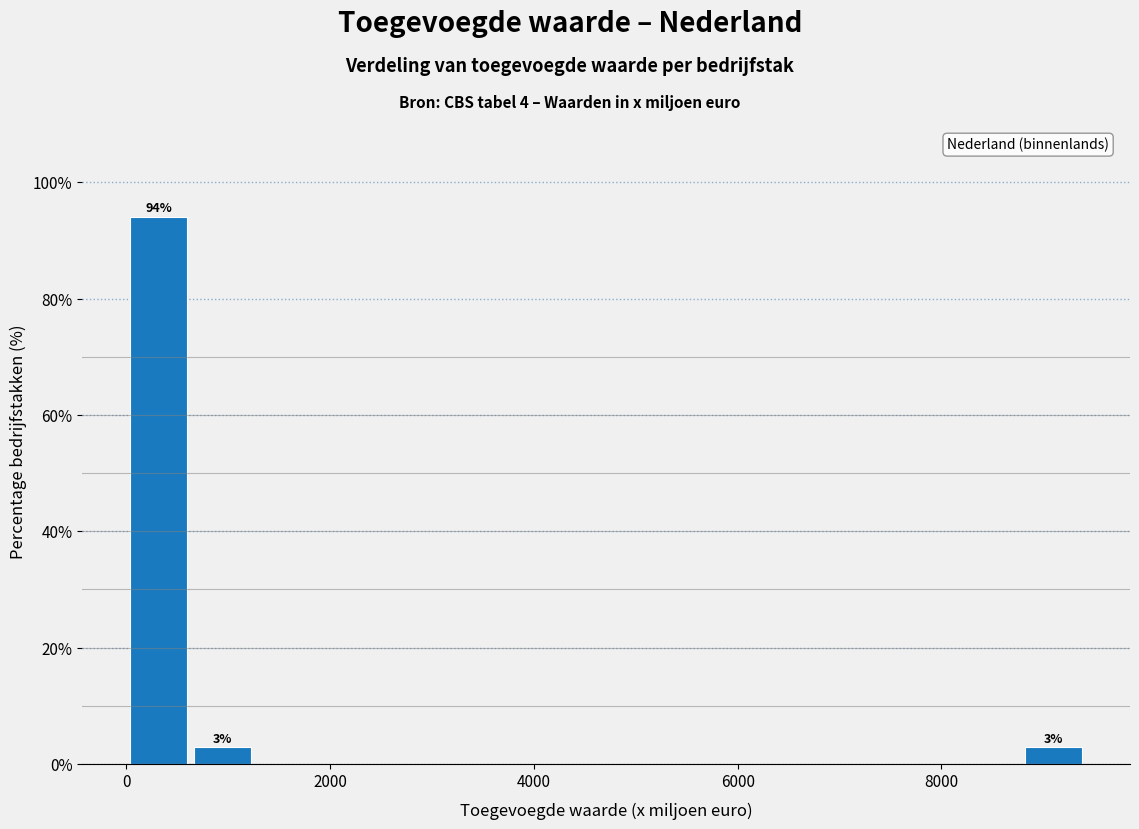

Around what value on the x-axis is the tallest bar? Give the approximate position of its centre, as read against the axis.

400